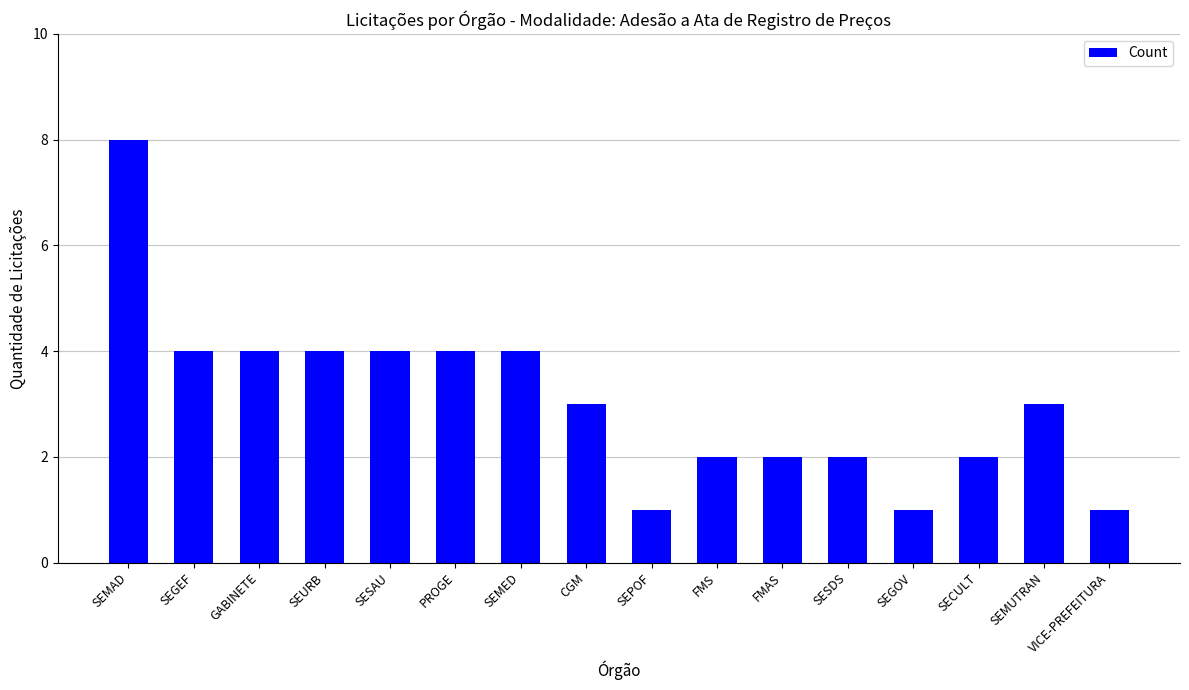

Reading right to left, what are all the values shown in this chart?

1	3	2	1	2	2	2	1	3	4	4	4	4	4	4	8